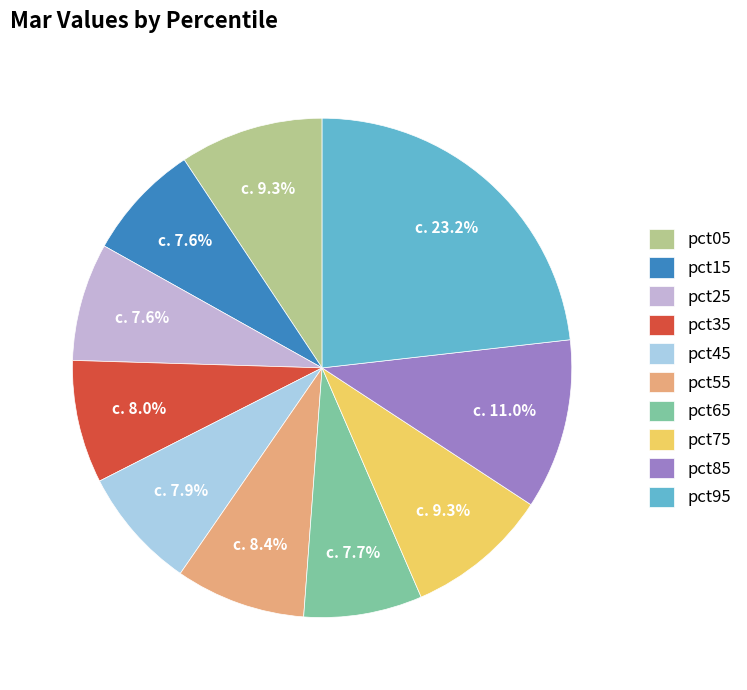

Is there any slice that represents more than half of the pie?

No